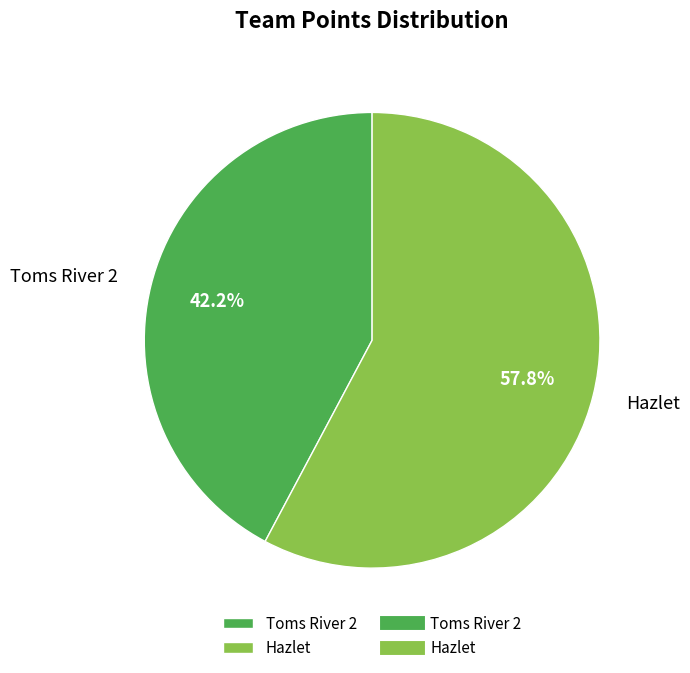

How many segments does this pie chart have?

2